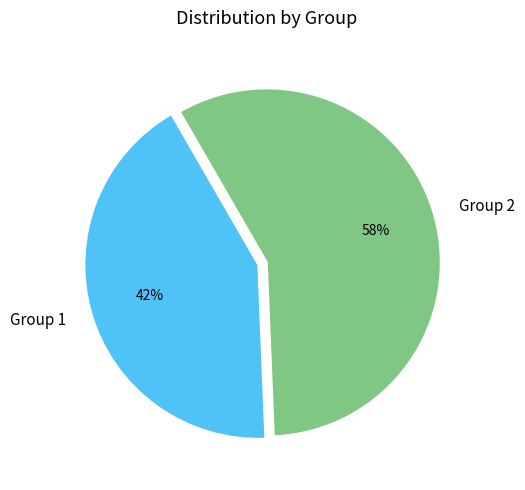

Does Group 1 represent more than half of the total?

No